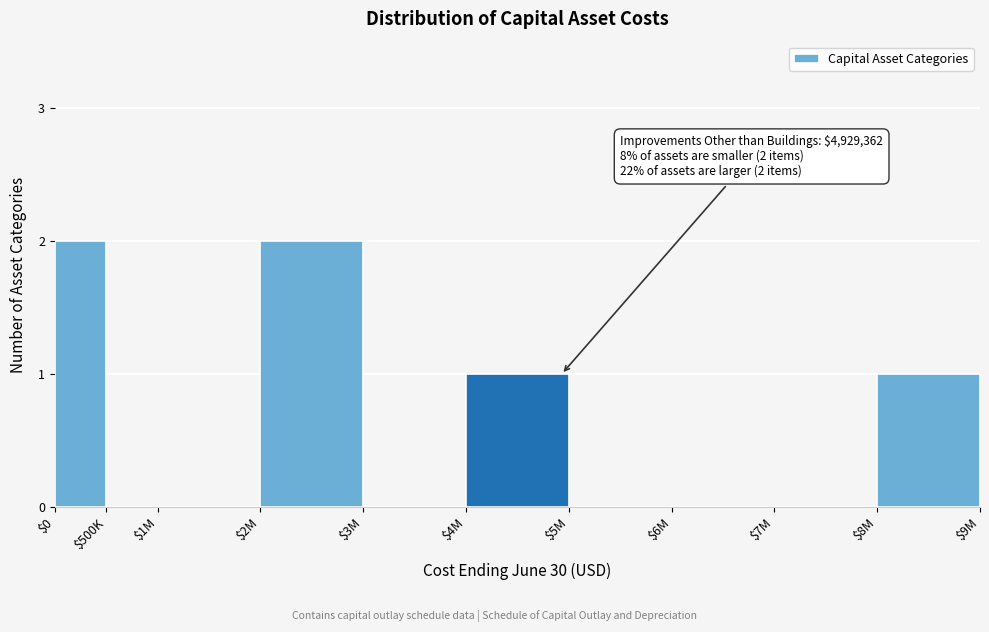

The chart shows a value of 2 at $2M. True or false?

True